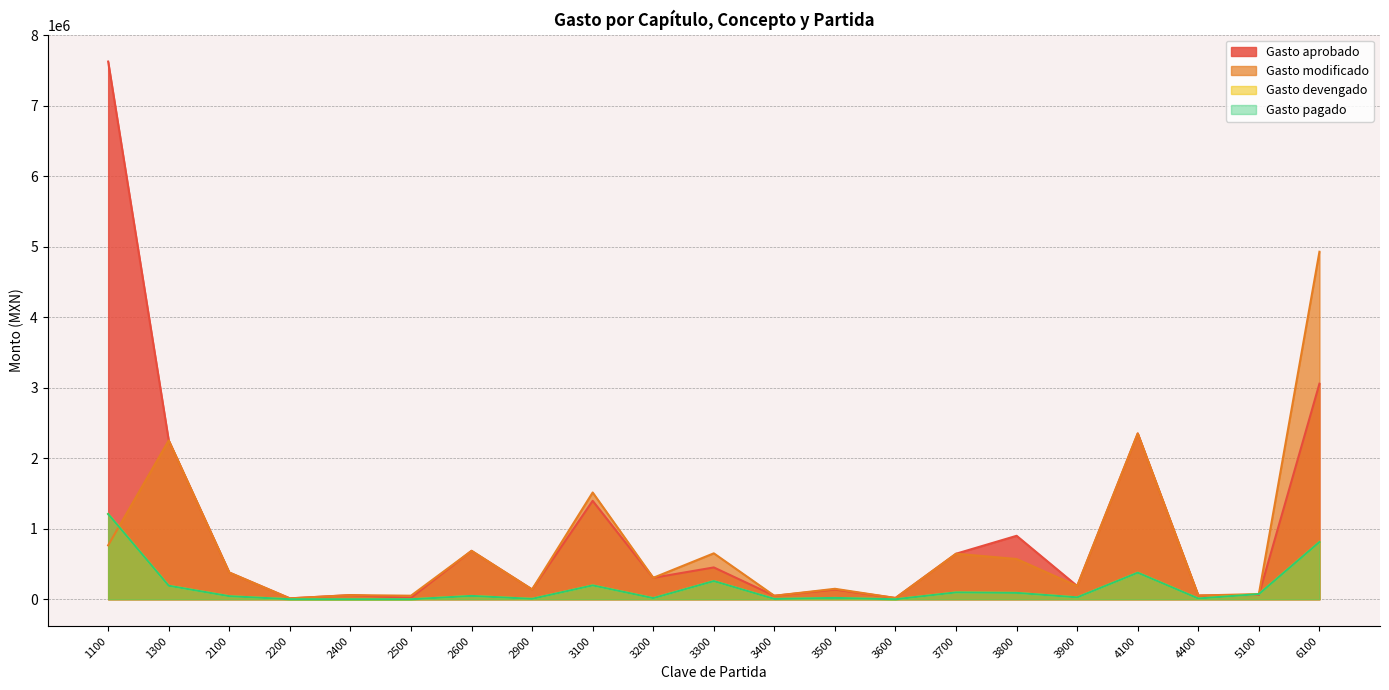

Which category has the lowest value across all series?

2400